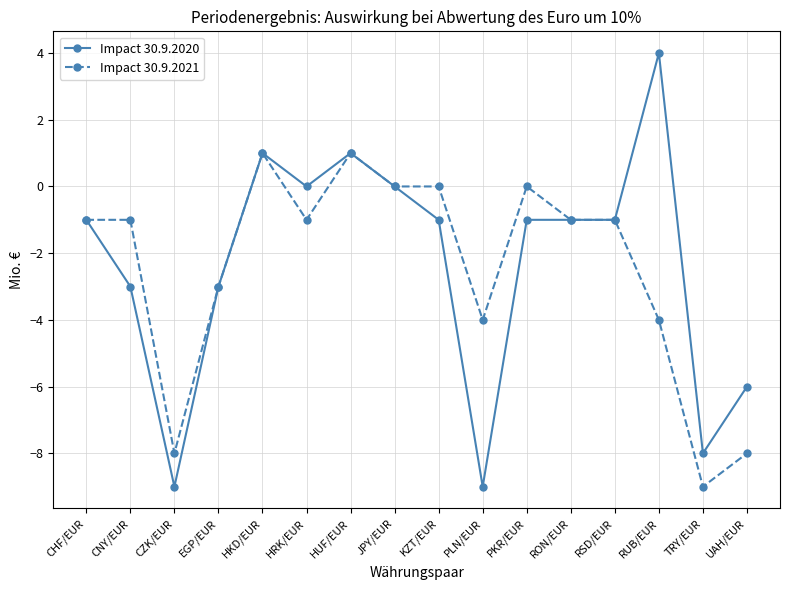

How many distinct data groups are displayed?

2